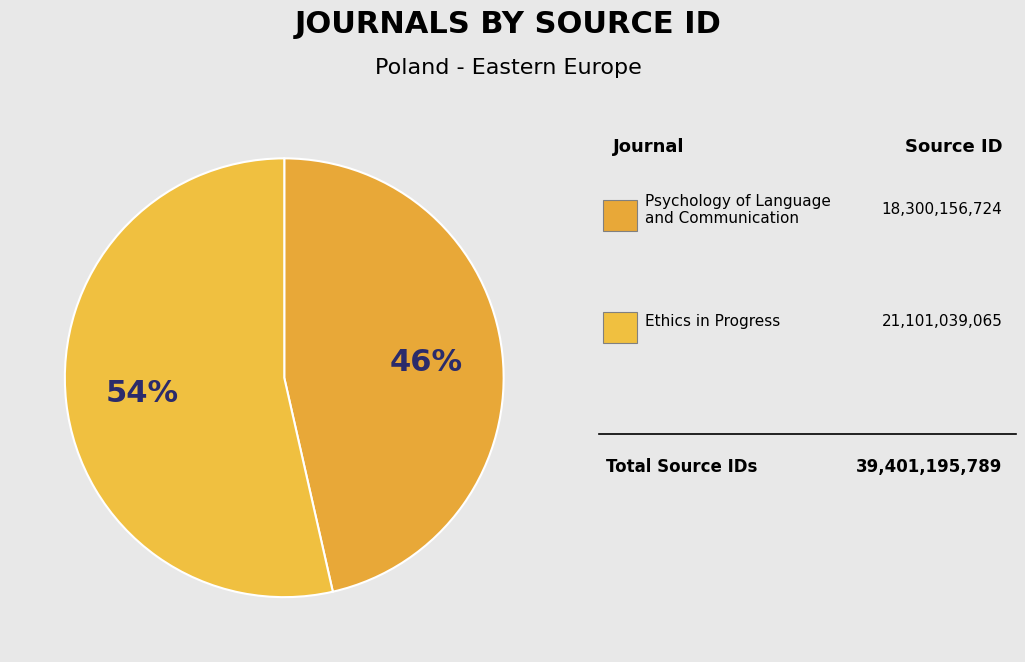

Which slice is the largest?

Ethics in Progress